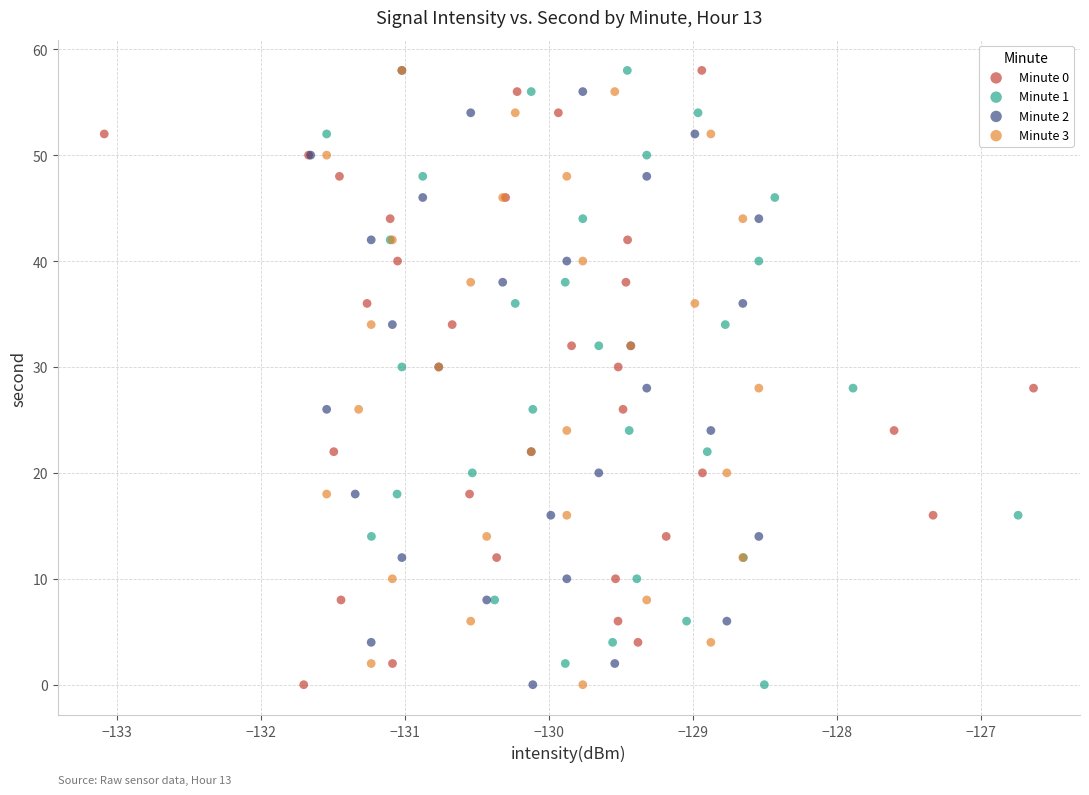

What are all the series names shown in the legend?

Minute 0, Minute 1, Minute 2, Minute 3